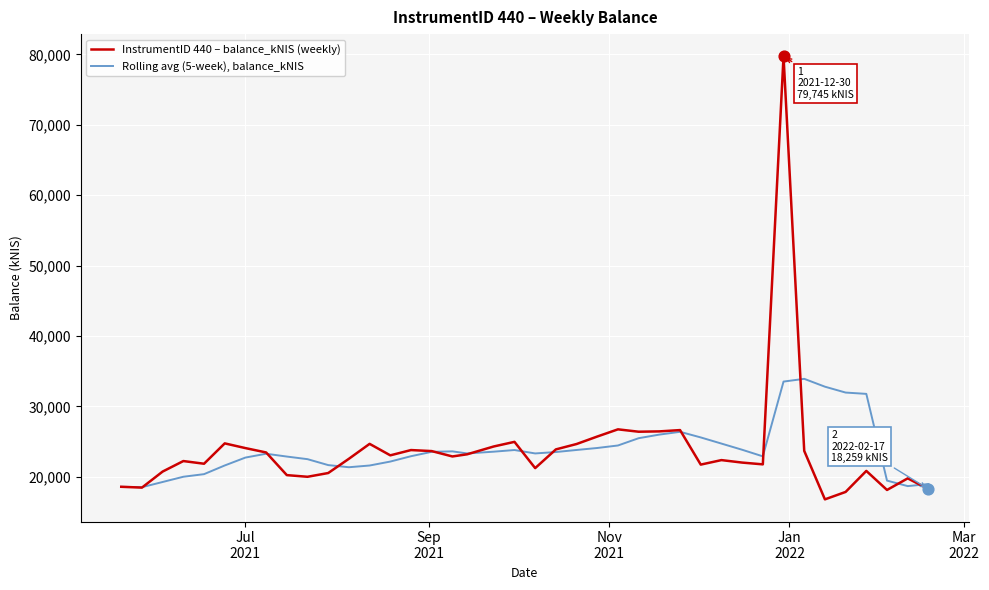

Which series has the widest spread of values?

InstrumentID 440 – balance_kNIS (weekly)